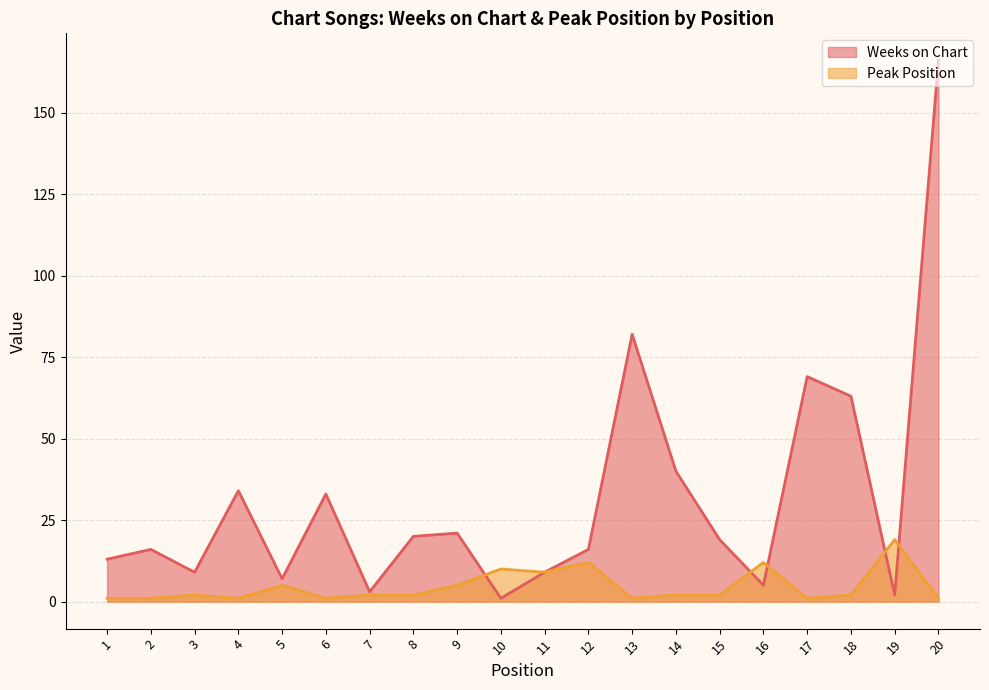

How many lines are shown in the chart?

2